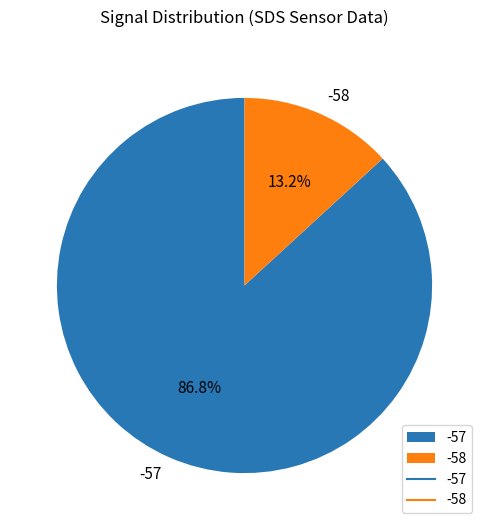

Combined, what portion of the pie is -58 and -57?

100.0%